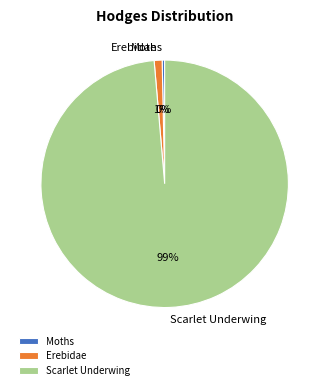

How many segments does this pie chart have?

3